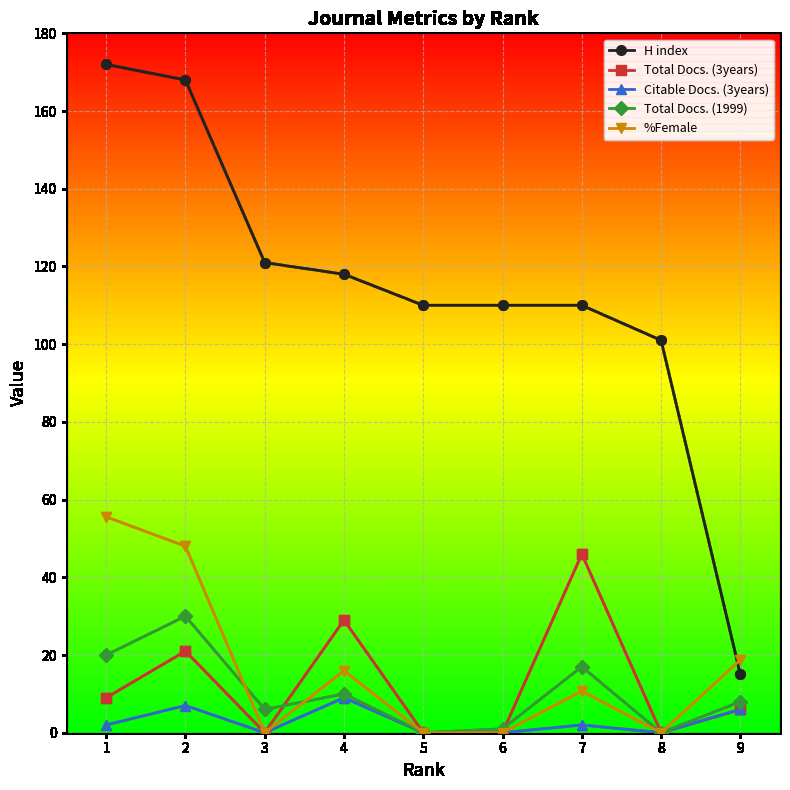

What is the difference between the highest and lowest values at 5?

110.0